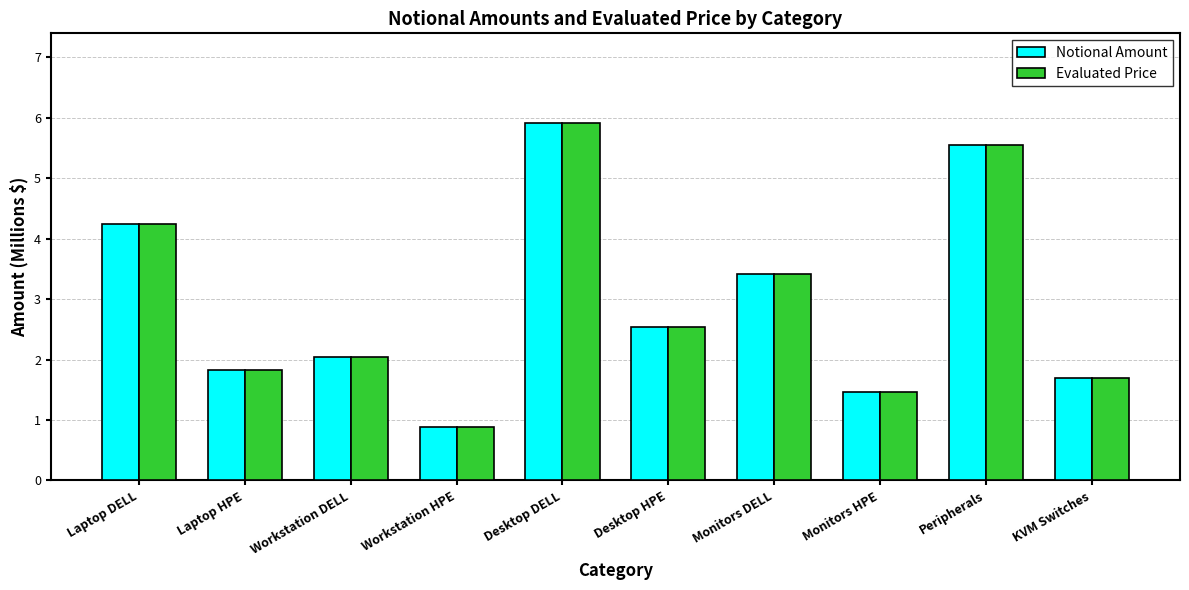

What is the value of the Notional Amount bar at the 8th from the left?

1.5